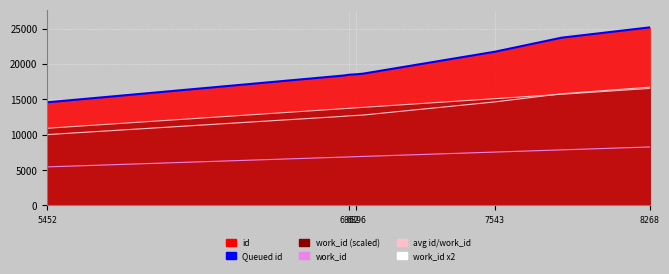

What is the total value across all series at 5452?

40943.0